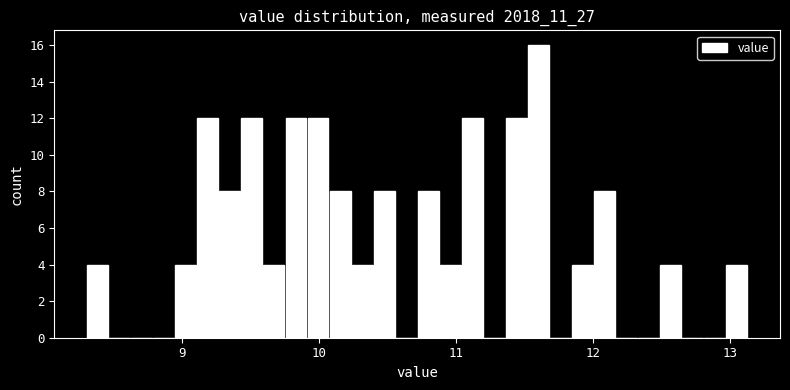

Read against the x-axis, roughly where is the centre of the tallest bar?

11.6